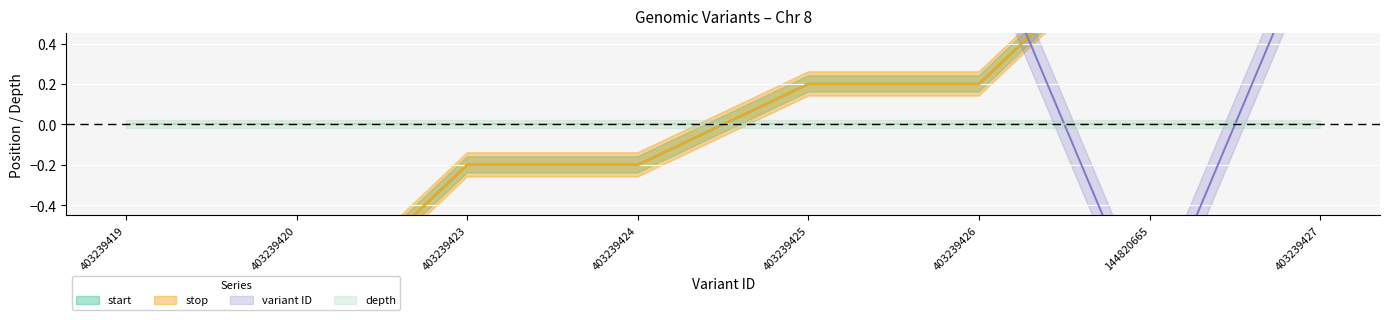

True or false: variant ID has more than 0 points higher than both neighbors.

True